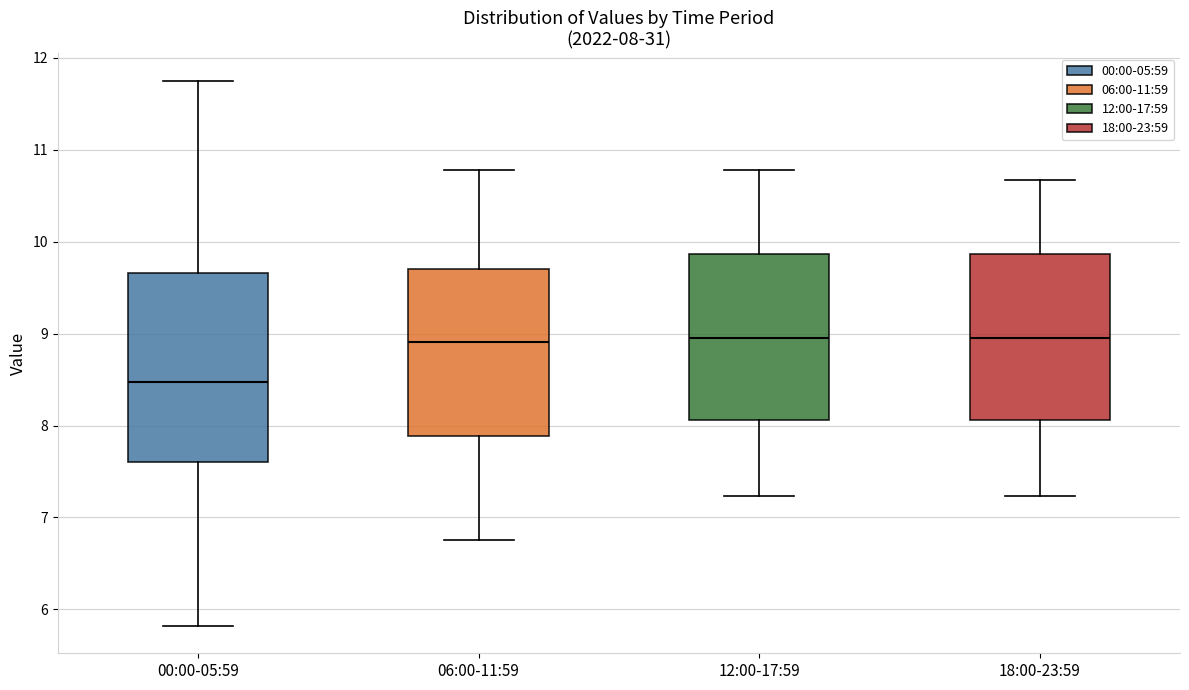

Which box is the tallest, from its lower edge to its upper edge?

00:00-05:59